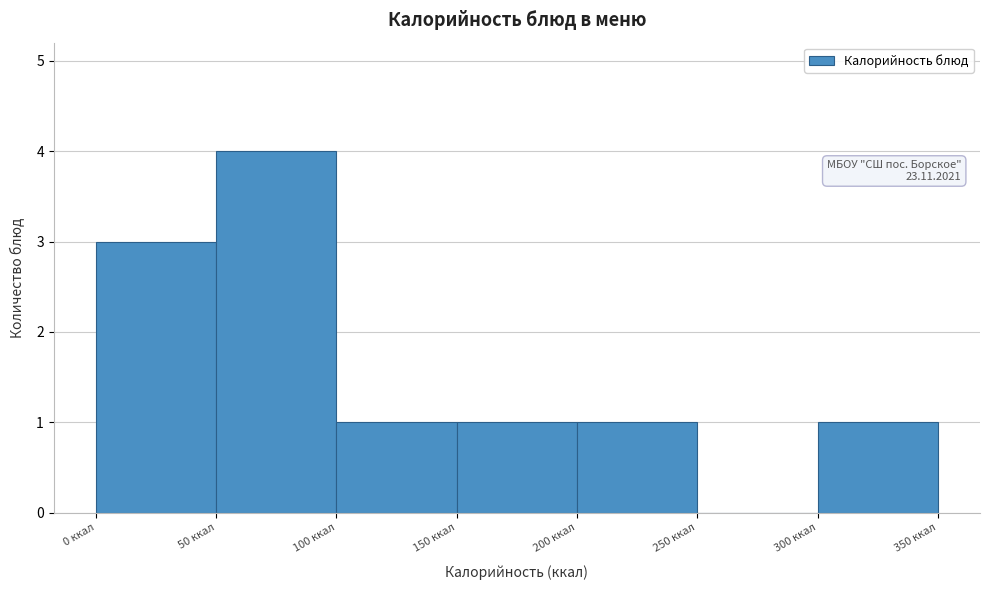

Over which range of the x-axis is the bar tallest?

50 to 100